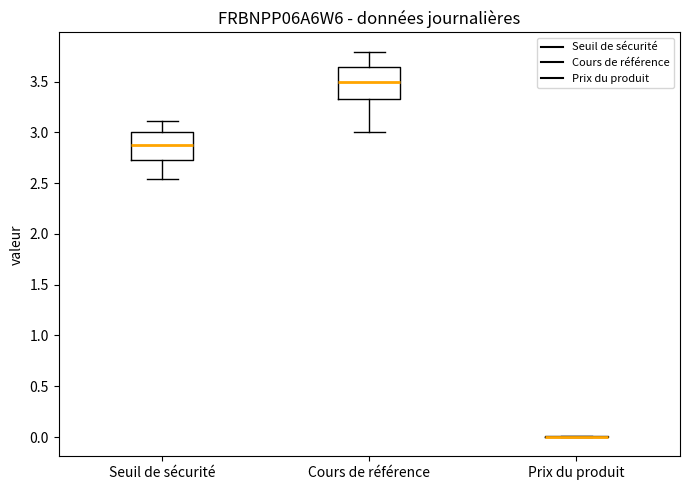

Reading left to right, transcribe this box plot: for each box, give where its median line is, the range the box spans, and where its two whiskers end, as read against the y-axis. The values are not printed on the chart, so give them approximately, as read against the axis.

Seuil de sécurité: median 2.90, box 2.75 to 3.00, whiskers 2.55 to 3.10
Cours de référence: median 3.50, box 3.35 to 3.65, whiskers 3.00 to 3.80
Prix du produit: box collapsed to a line at 0.00, whiskers 0.00 to 0.00